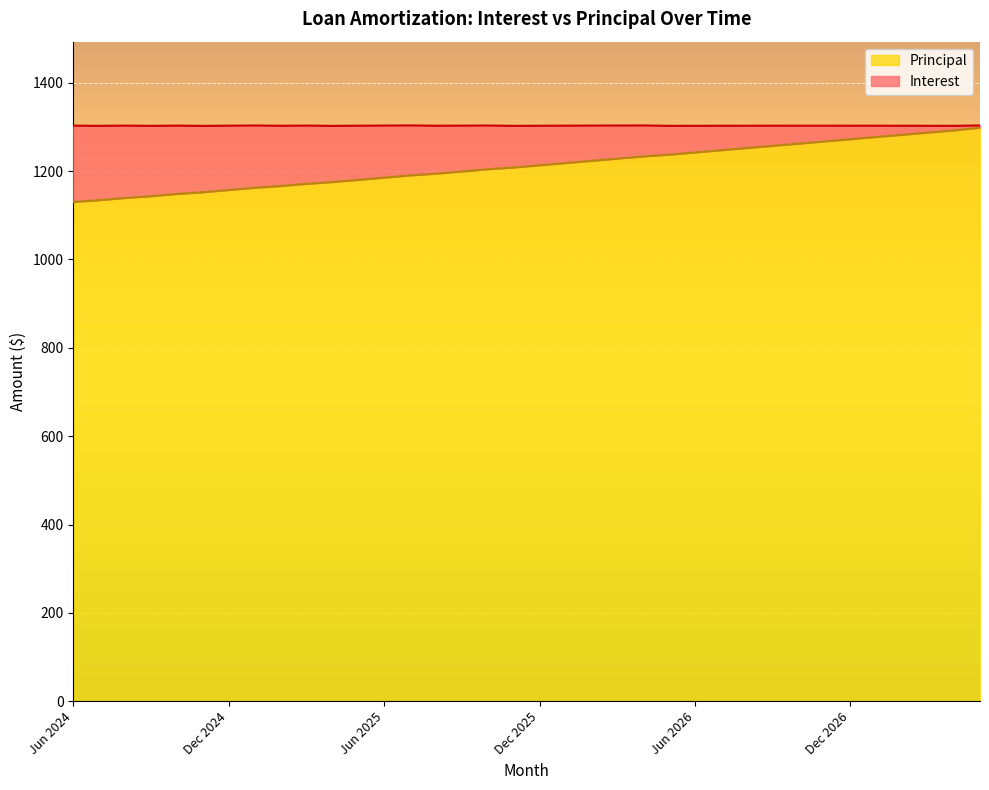

Reading right to left, transcribe all the data shown in this chart.

May 2027=1298	Apr 2027=1292	Mar 2027=1287	Feb 2027=1282	Jan 2027=1277	Dec 2026=1272	Nov 2026=1267	Oct 2026=1262	Sep 2026=1257	Aug 2026=1252	Jul 2026=1247	Jun 2026=1242	May 2026=1237	Apr 2026=1233	Mar 2026=1228	Feb 2026=1223	Jan 2026=1218	Dec 2025=1213	Nov 2025=1208	Oct 2025=1204	Sep 2025=1199	Aug 2025=1194	Jul 2025=1190	Jun 2025=1185	May 2025=1180	Apr 2025=1175	Mar 2025=1171	Feb 2025=1166	Jan 2025=1162	Dec 2024=1157	Nov 2024=1152	Oct 2024=1148	Sep 2024=1143	Aug 2024=1139	Jul 2024=1134	Jun 2024=1130